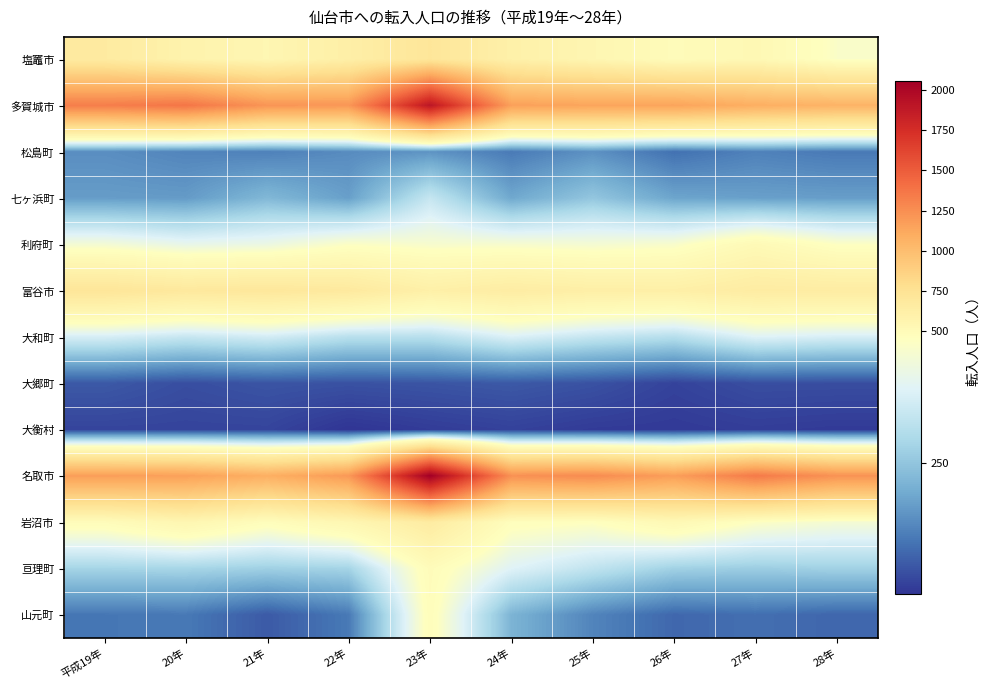

Which series has the widest spread of values?

名取市